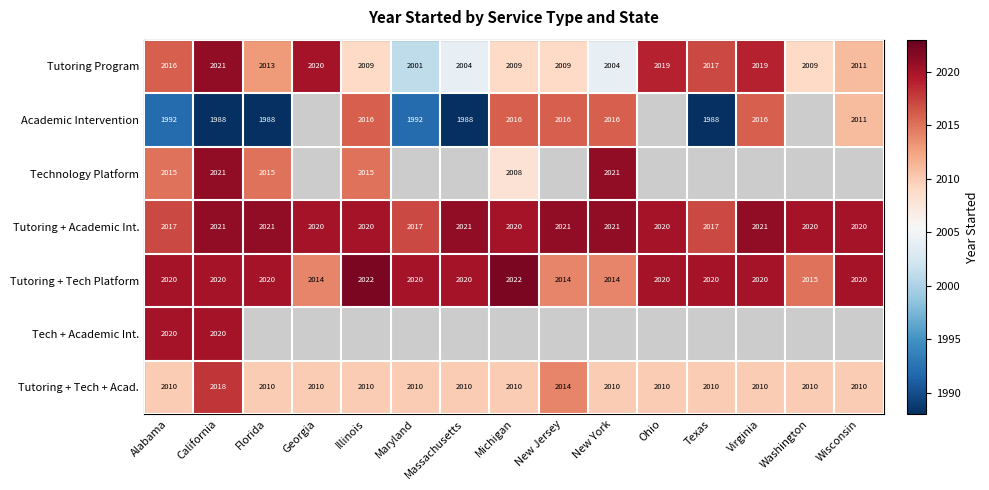

What is the difference between the highest and lowest values at Illinois?

13.0